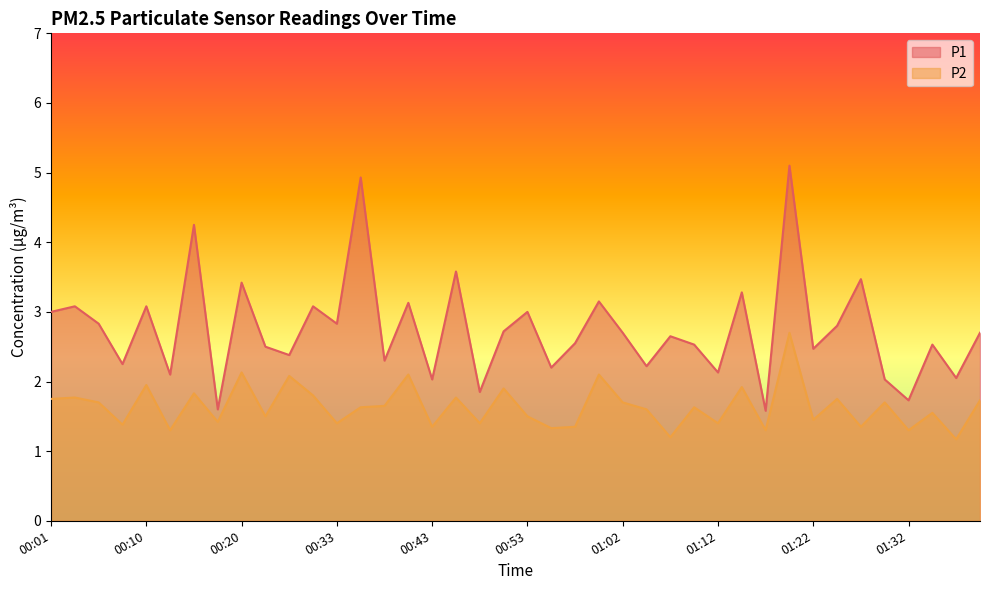

How many values in the P1 series exceed 2?

36